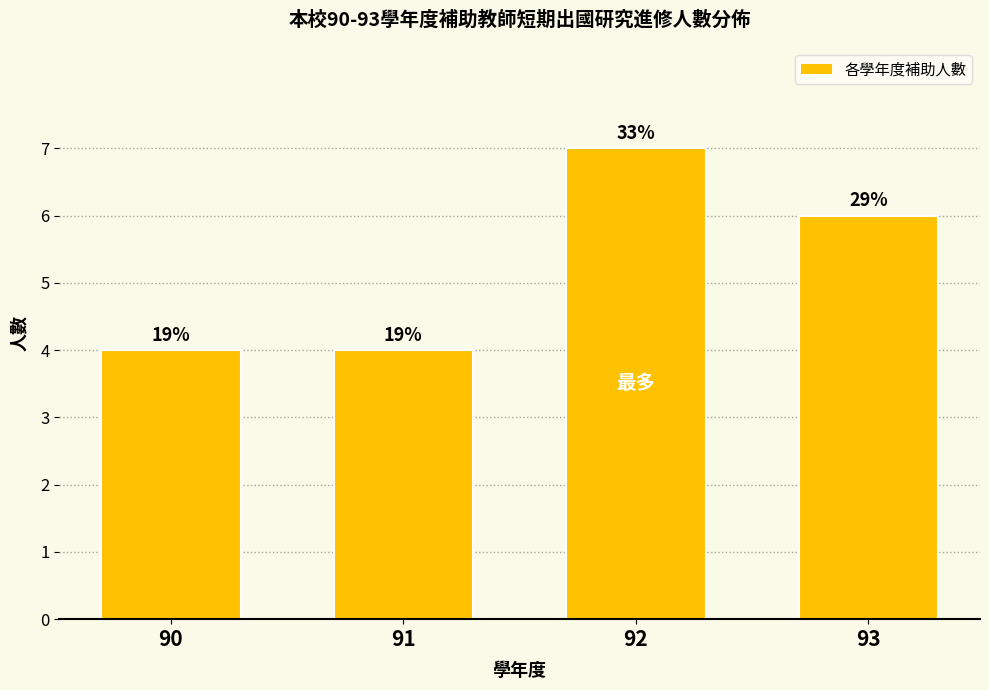

How many bars are there in total?

4